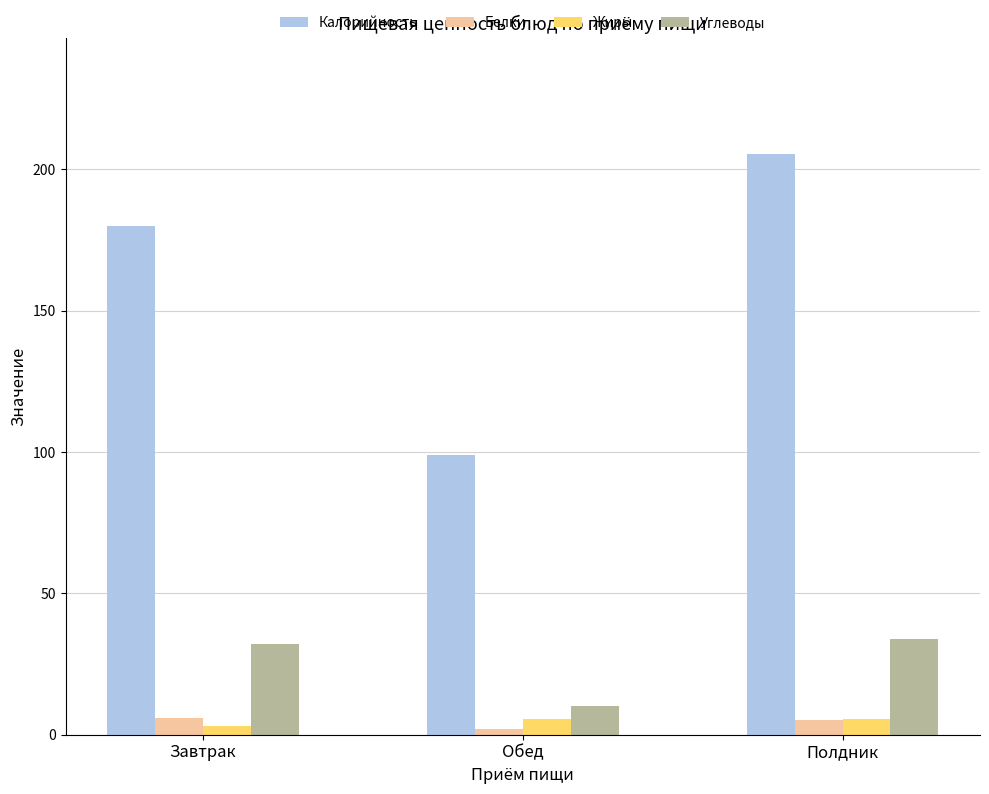

The value of Углеводы at Завтрак is 10.9. True or false?

False